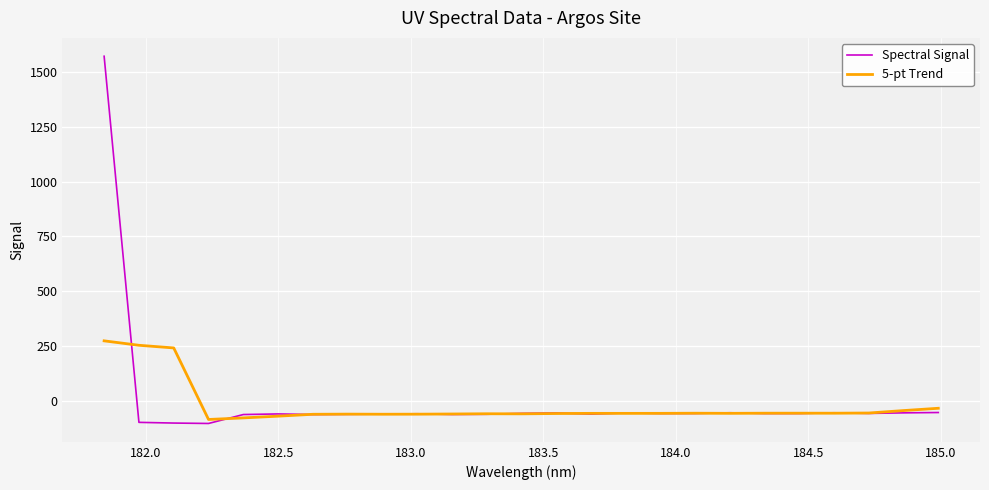

What is the sum of all 5-pt Trend values?

-480.6